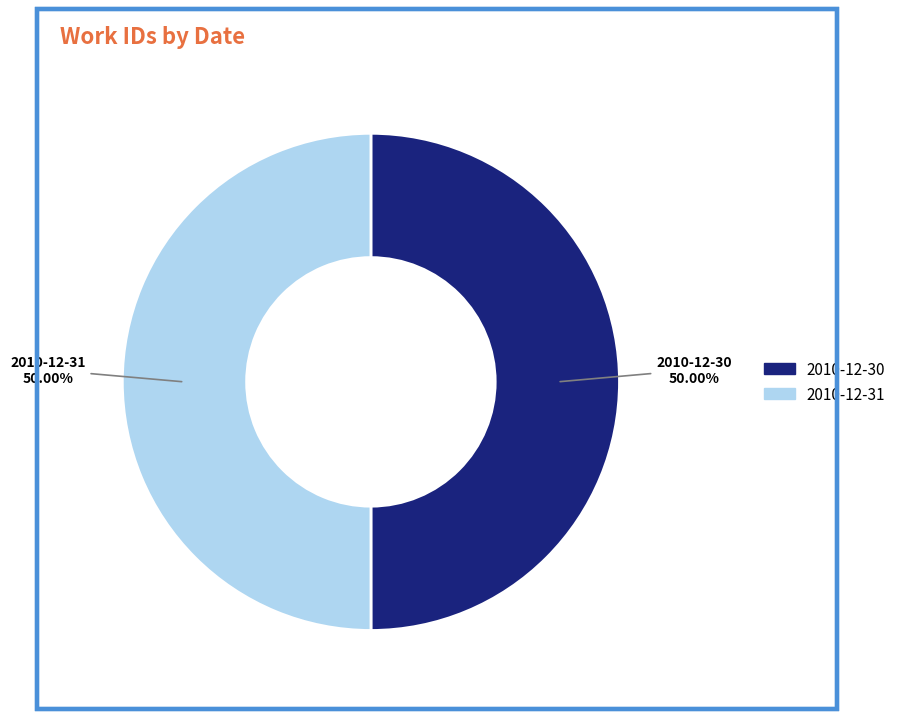

Is it true that 2010-12-31 is 50% of the pie?

True